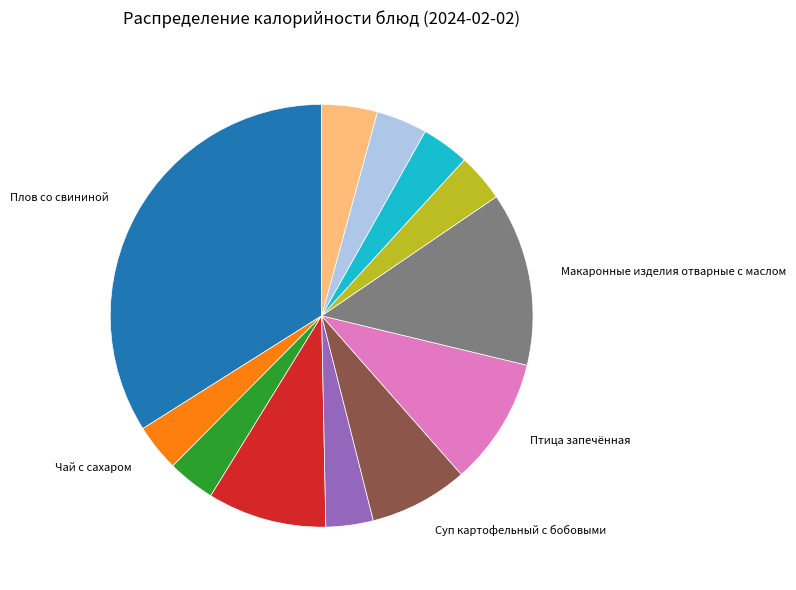

Does any single category account for the majority?

No